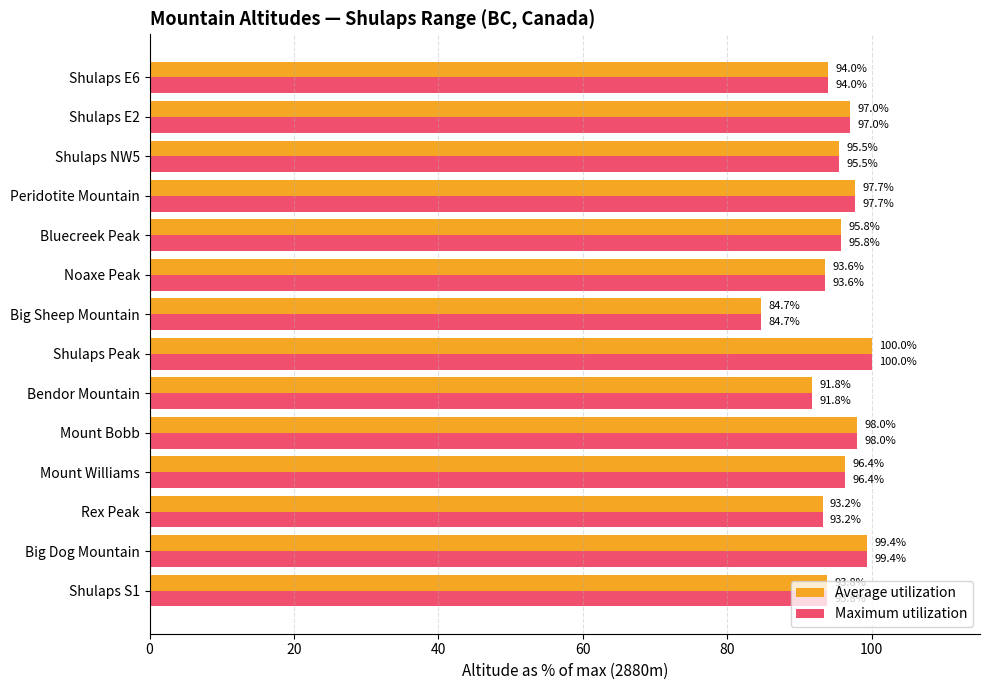

What is the difference between the second highest and minimum values in the Average utilization series?

14.7